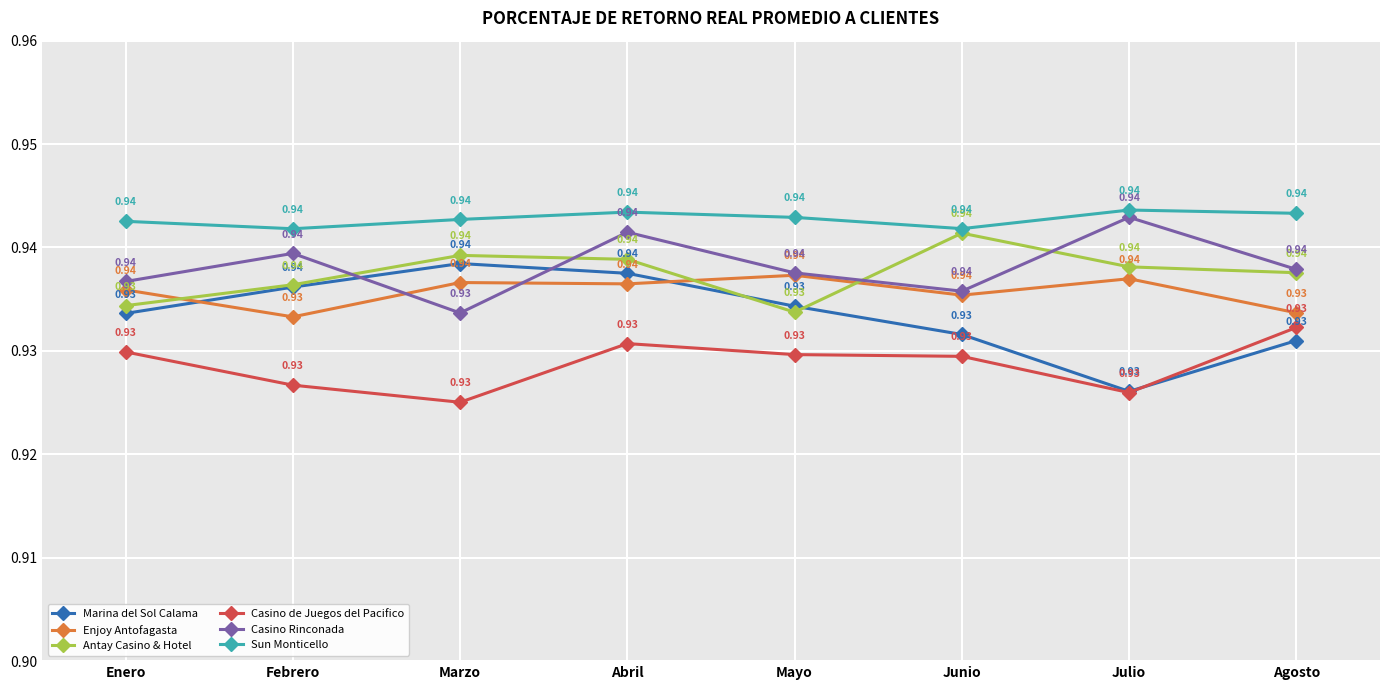

Is the value of Casino de Juegos del Pacifico at Enero greater than the value of Casino Rinconada at Junio?

No